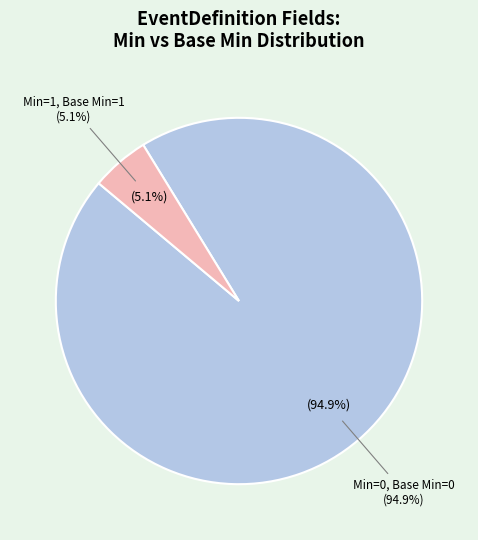

Is it true that 33 is 8% of the pie?

False